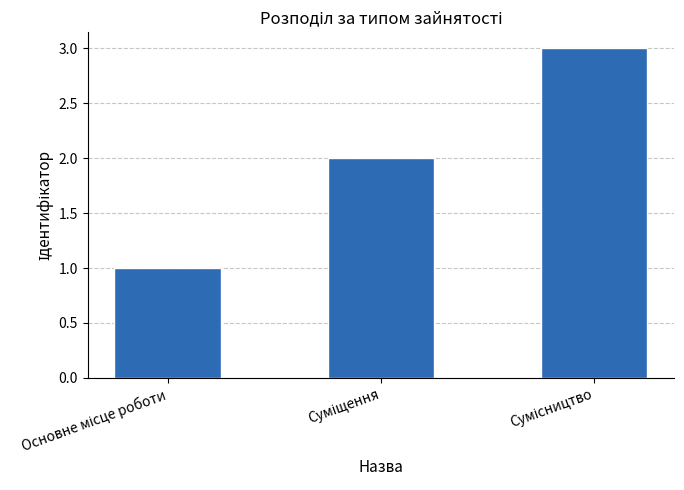

Count the values in the range 1 to 3.

3